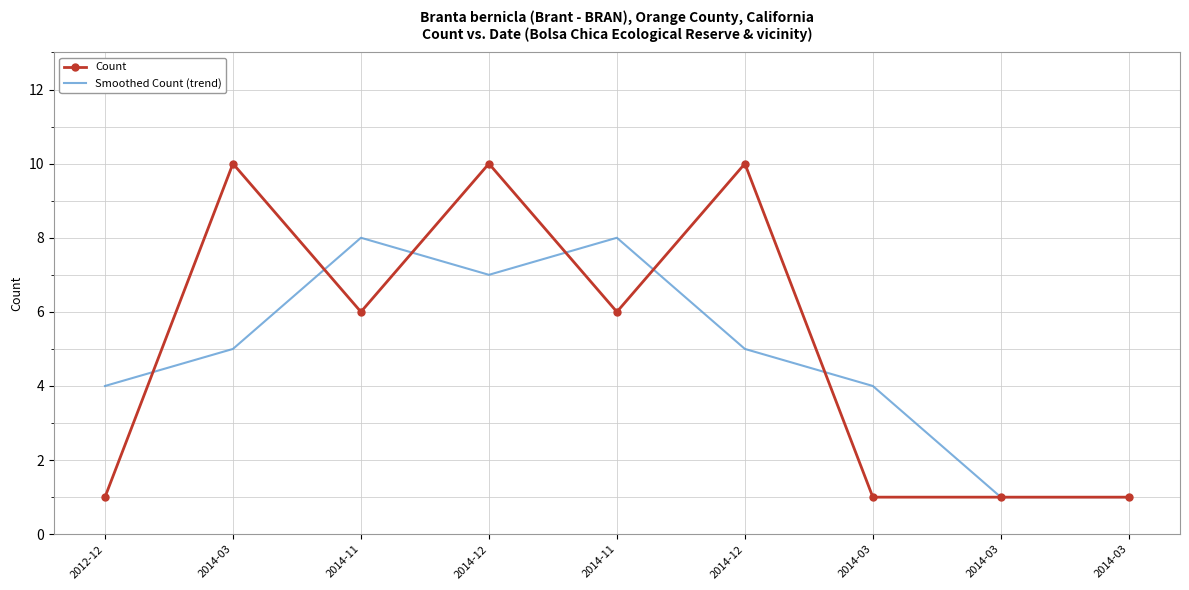

What are all the series names shown in the legend?

Count, Smoothed Count (trend)